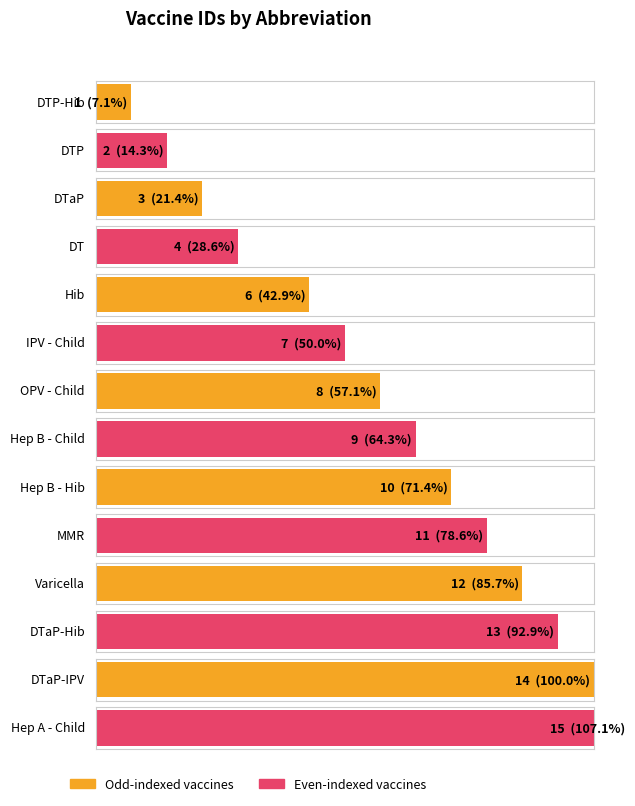

What is the label of the 12th bar from the right?

DTaP